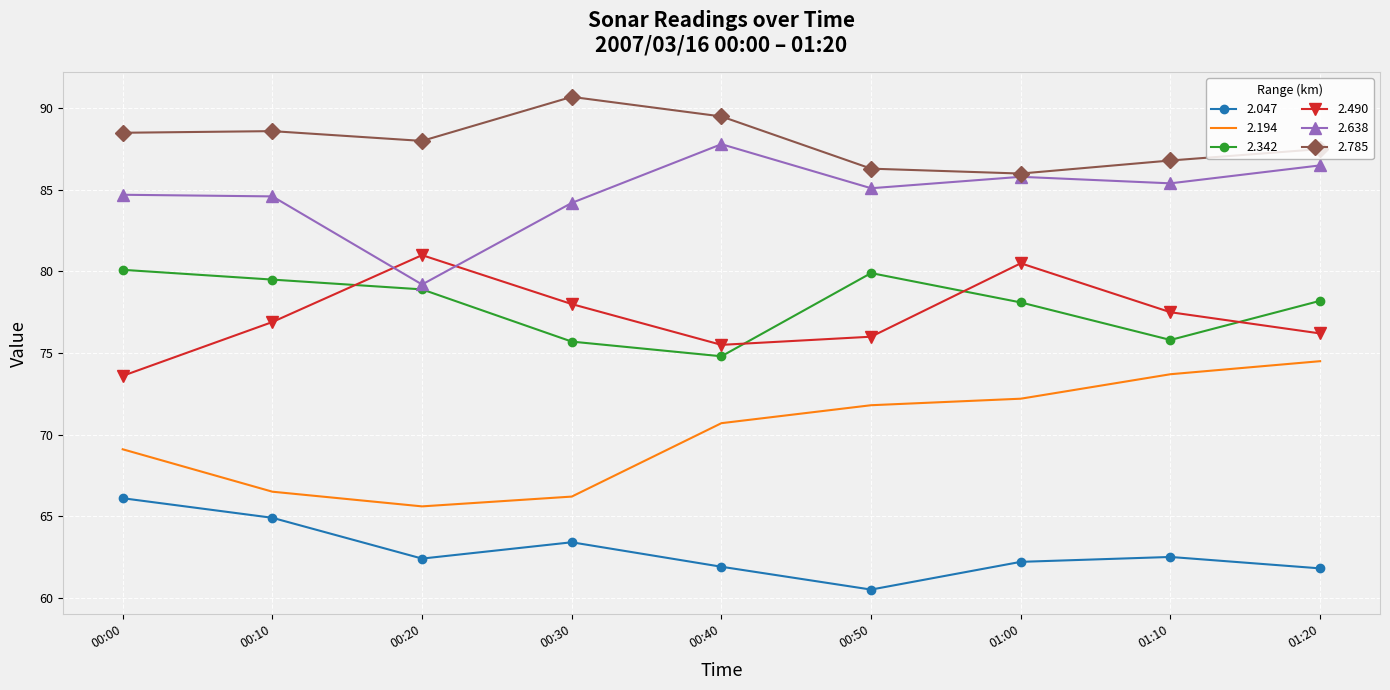

True or false: 2.342 and 2.638 intersect in this chart.

False